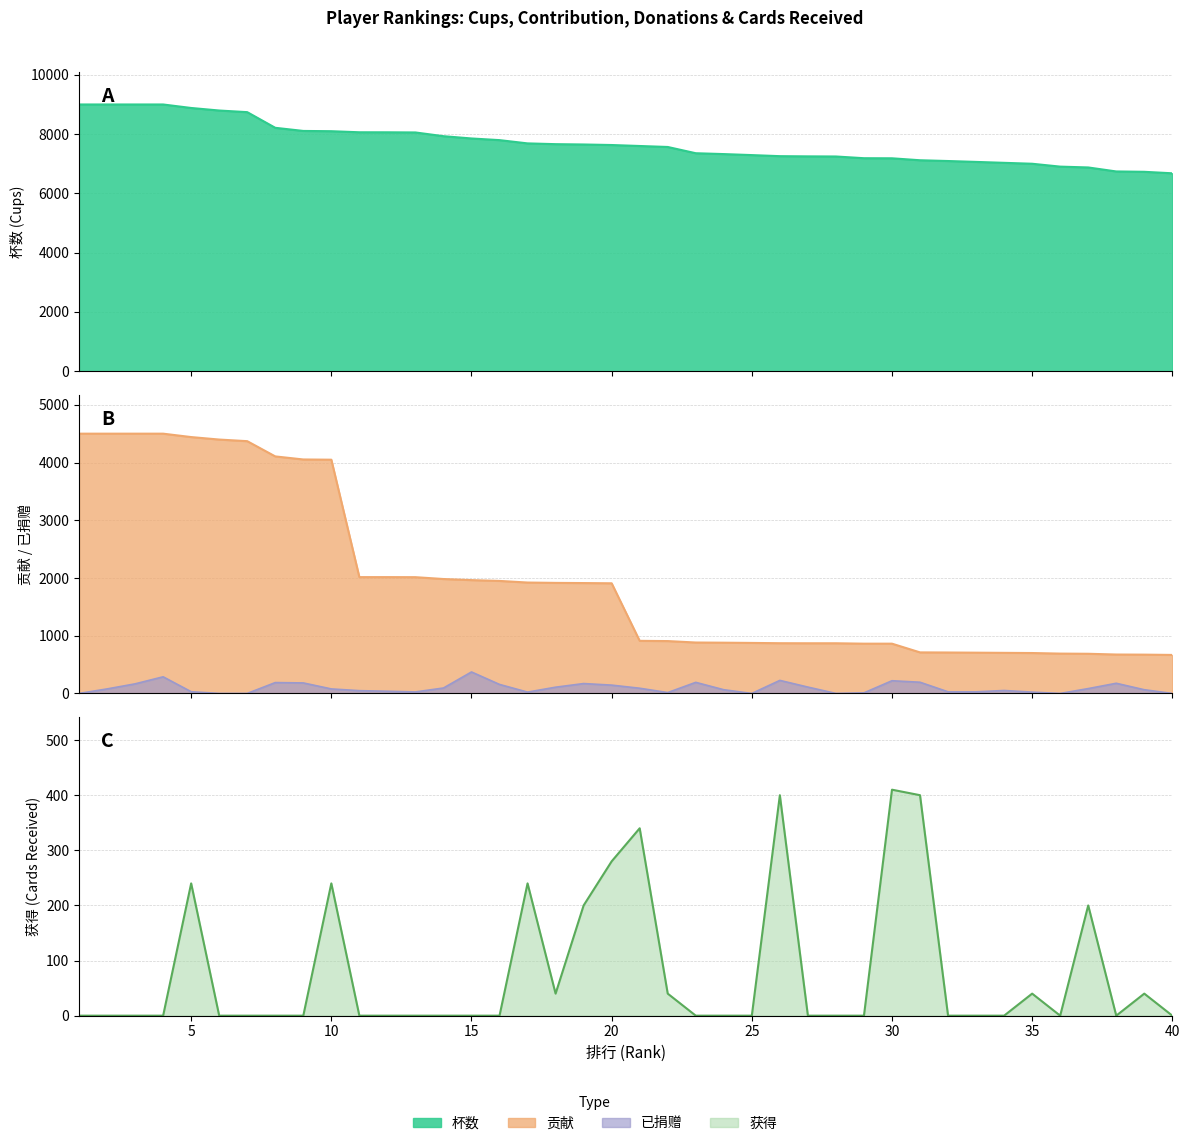

True or false: 杯数 and 获得 cross at least once.

False